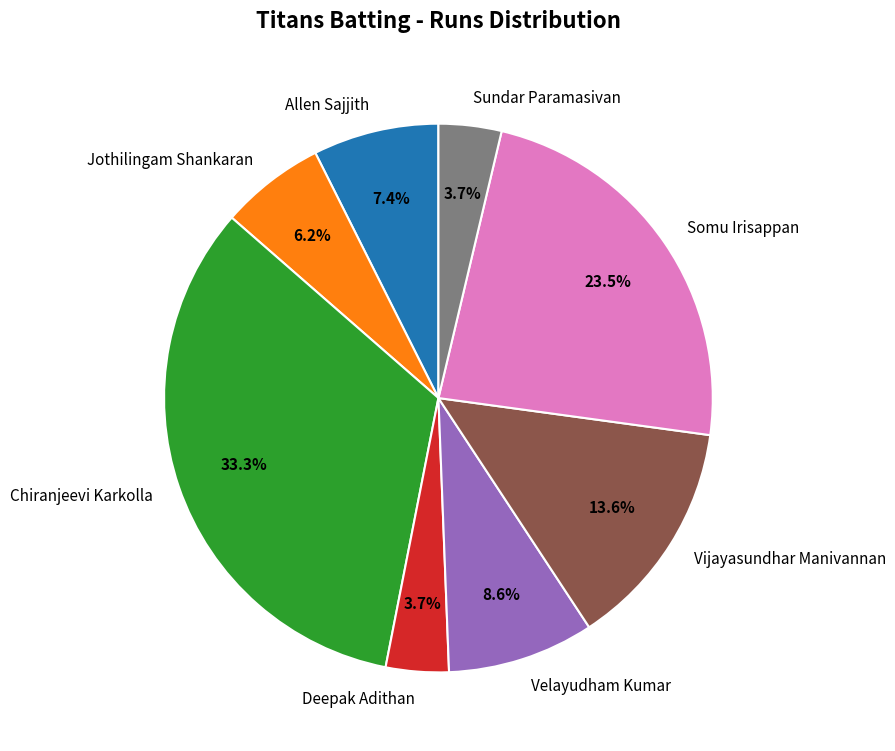

Do Allen Sajjith and Jothilingam Shankaran together represent more than half of the pie?

No